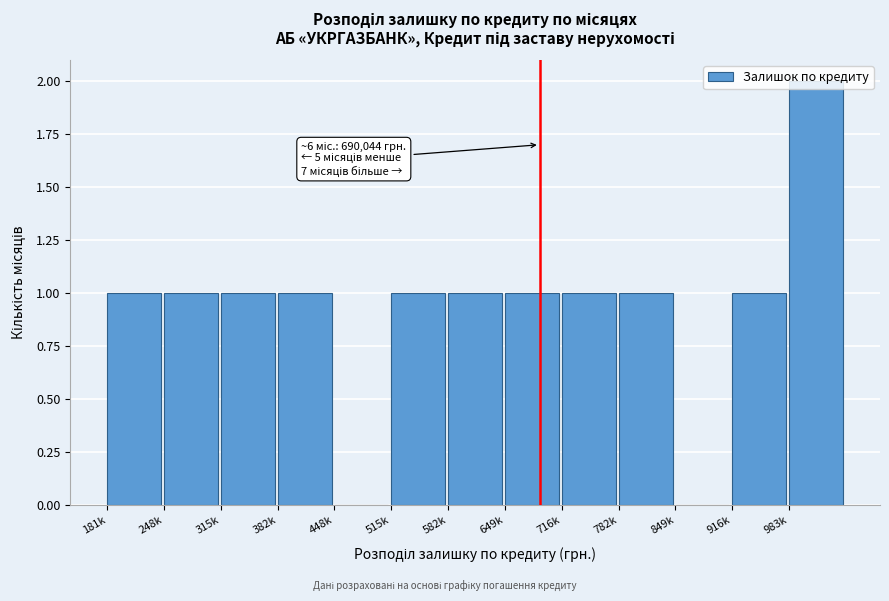

What is the sum of all values?

12